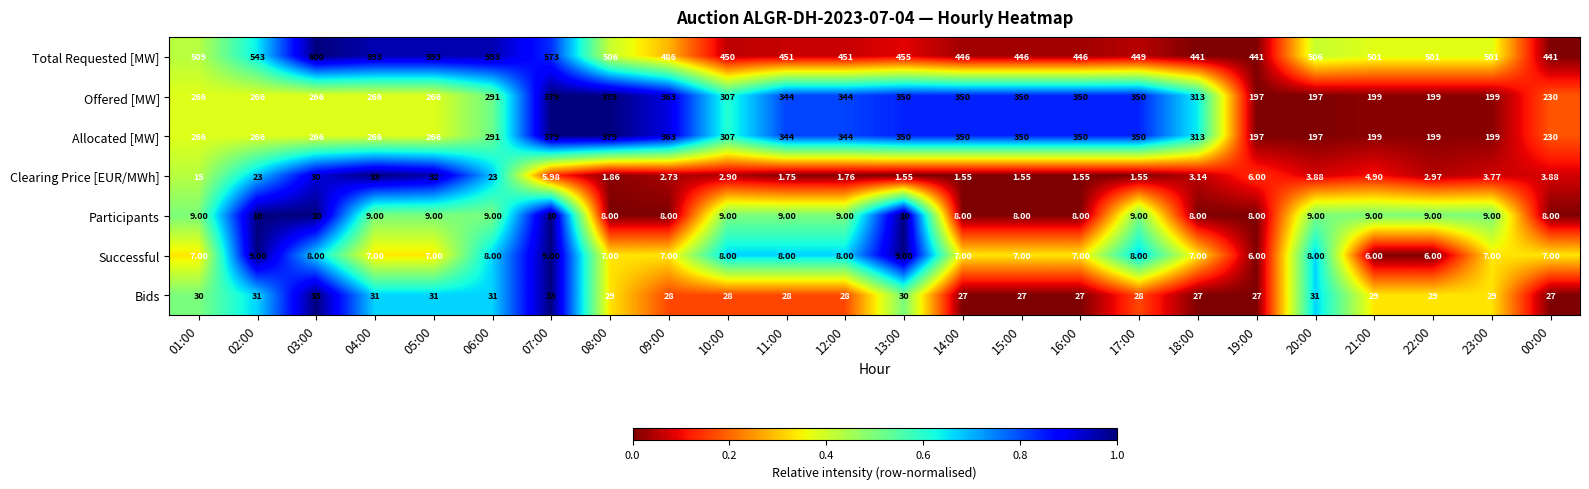

Which series has the largest total across all categories?

Total Requested [MW]